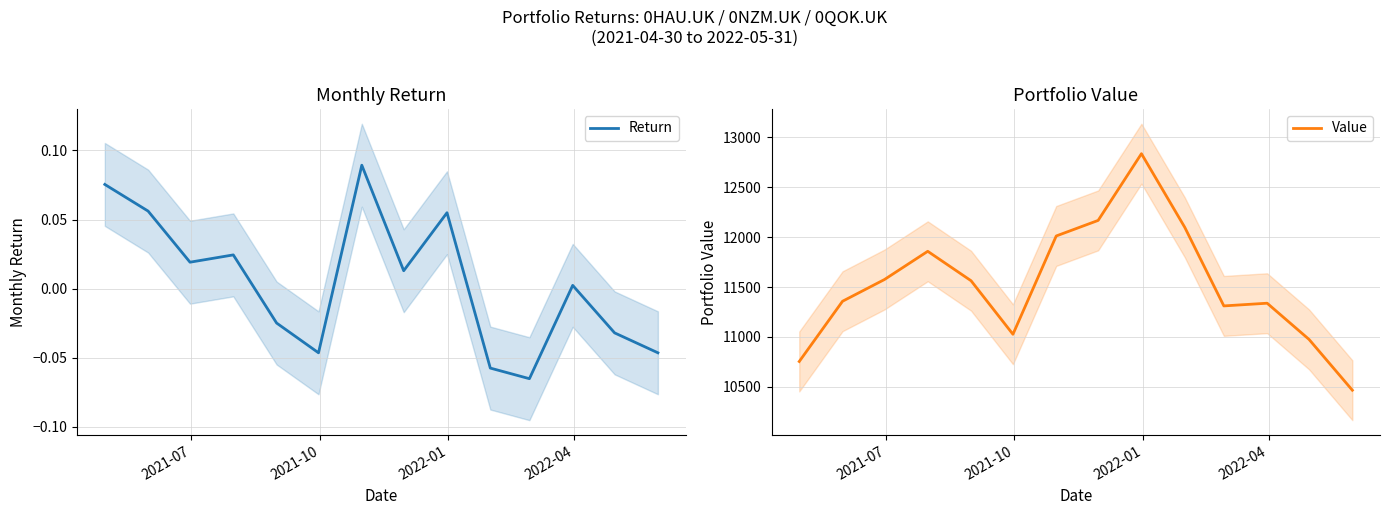

What is the maximum value for Value?

12836.5